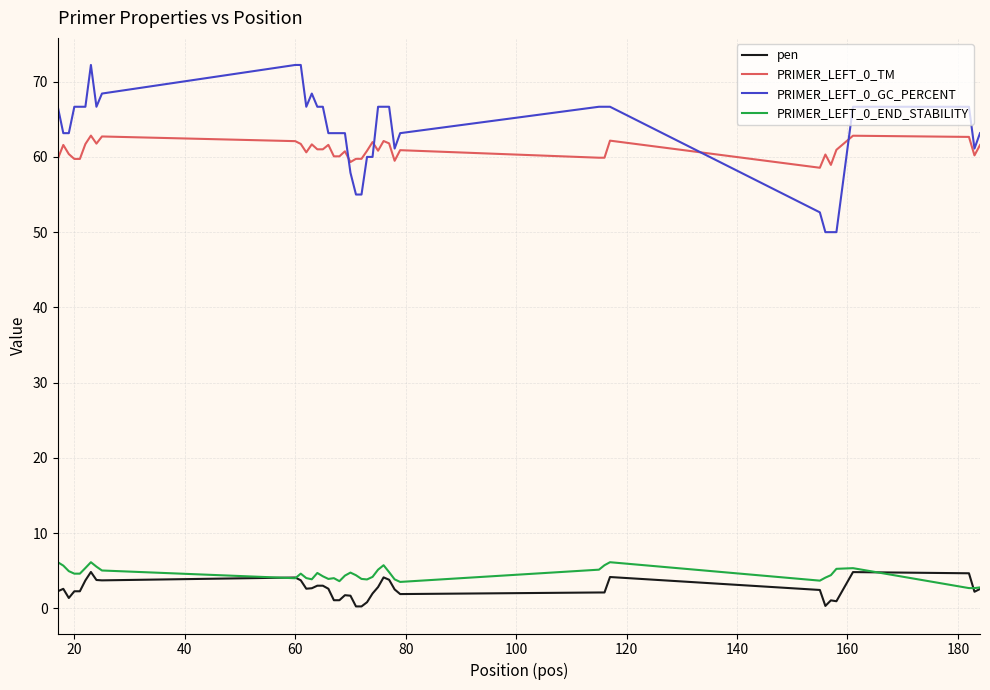

Which series has the widest spread of values?

PRIMER_LEFT_0_GC_PERCENT